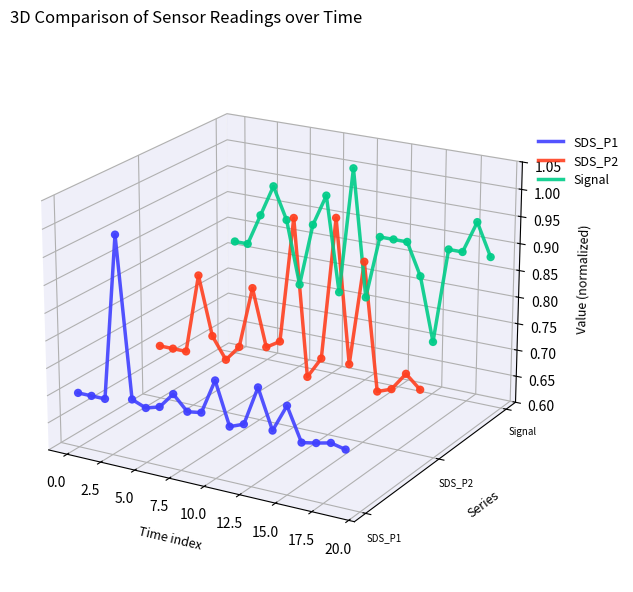

At how many categories does at least one series exceed 0?

20